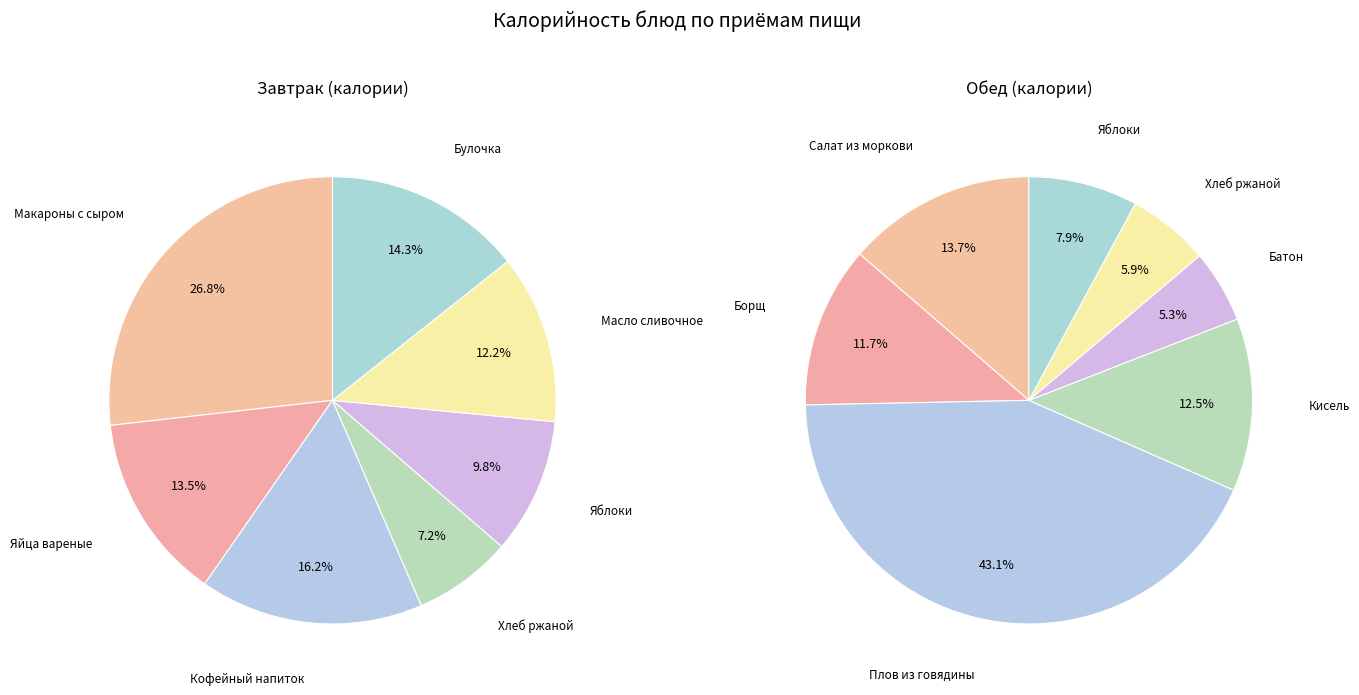

Which series has the largest range (max minus min)?

Обед